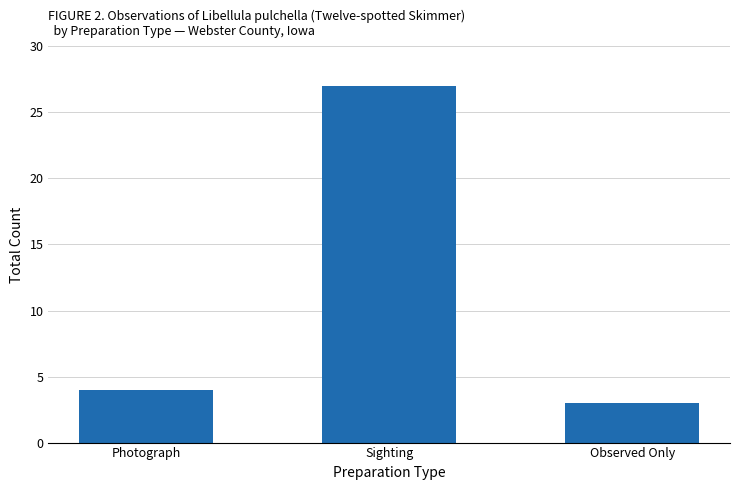

Reading left to right, list all the values displayed in this chart.

Photograph=4	Sighting=27	Observed Only=3